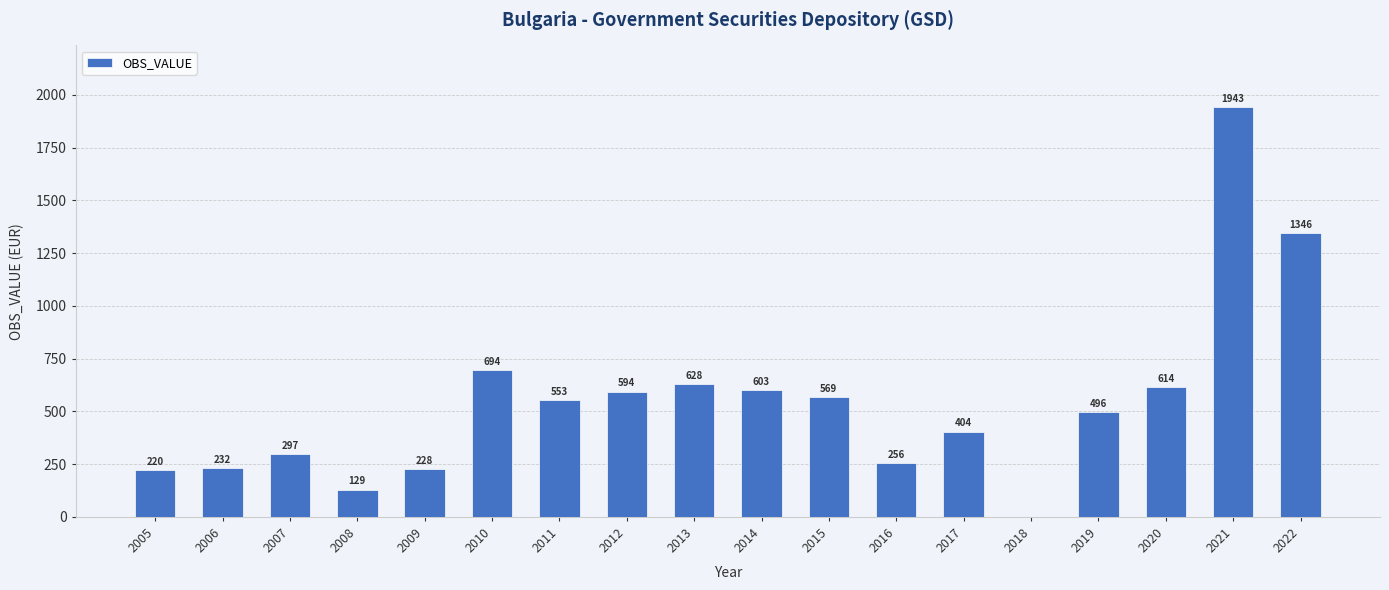

True or false: the data shows 263.1 at 2011.

False